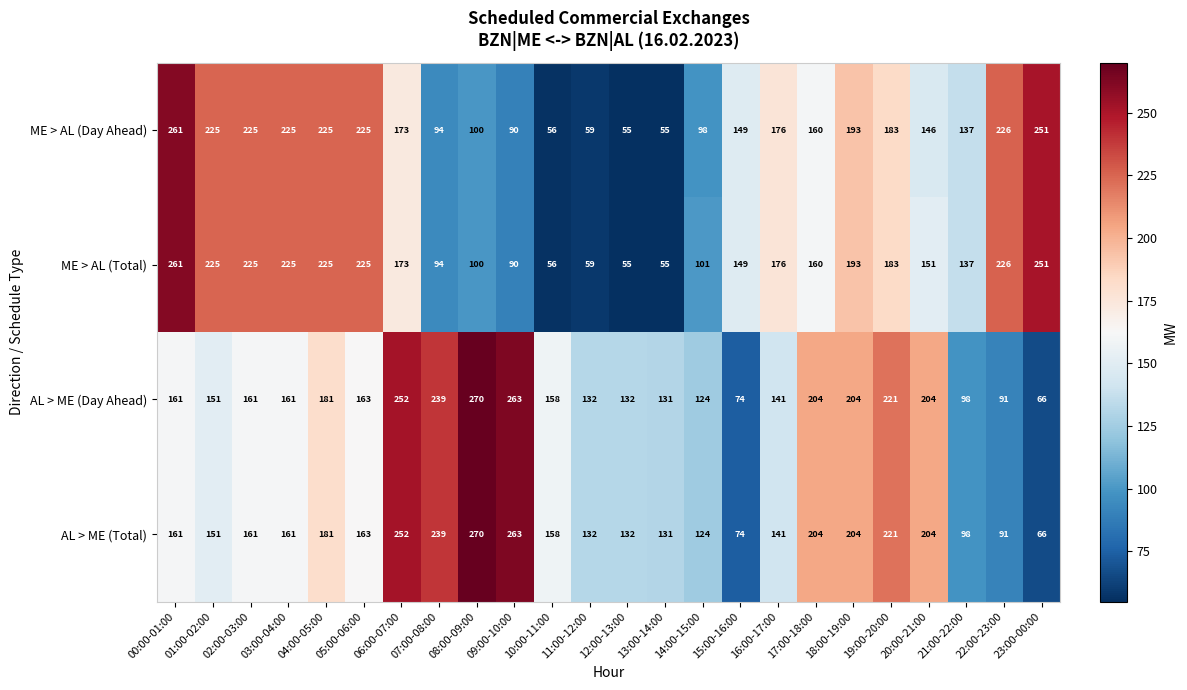

What is the spread (max minus min) of values at 14:00-15:00?

26